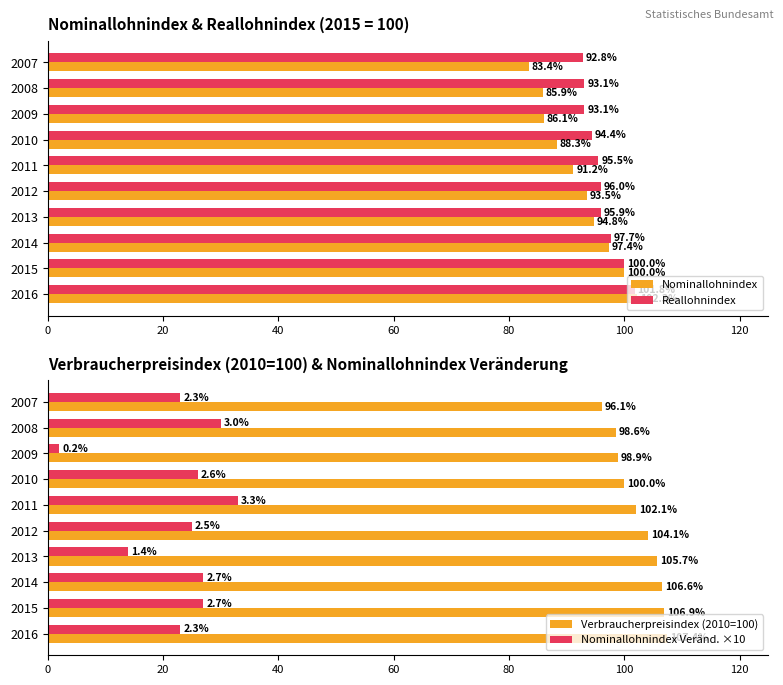

Does the chart contain any negative values?

No